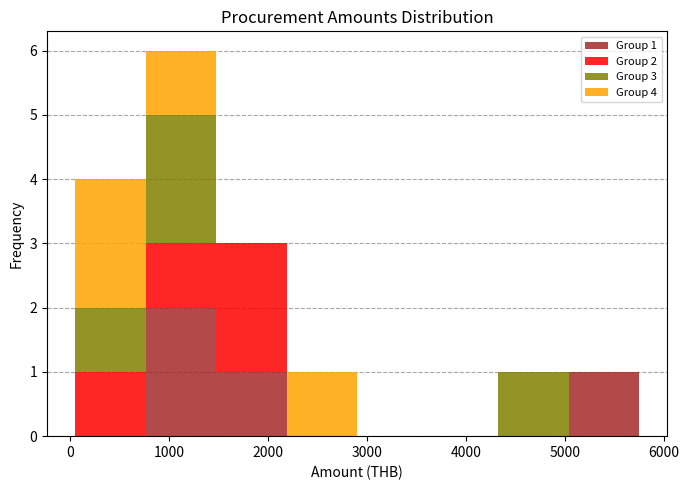

Which range on the x-axis has the tallest stacked bar (by total height)?

800 to 1500